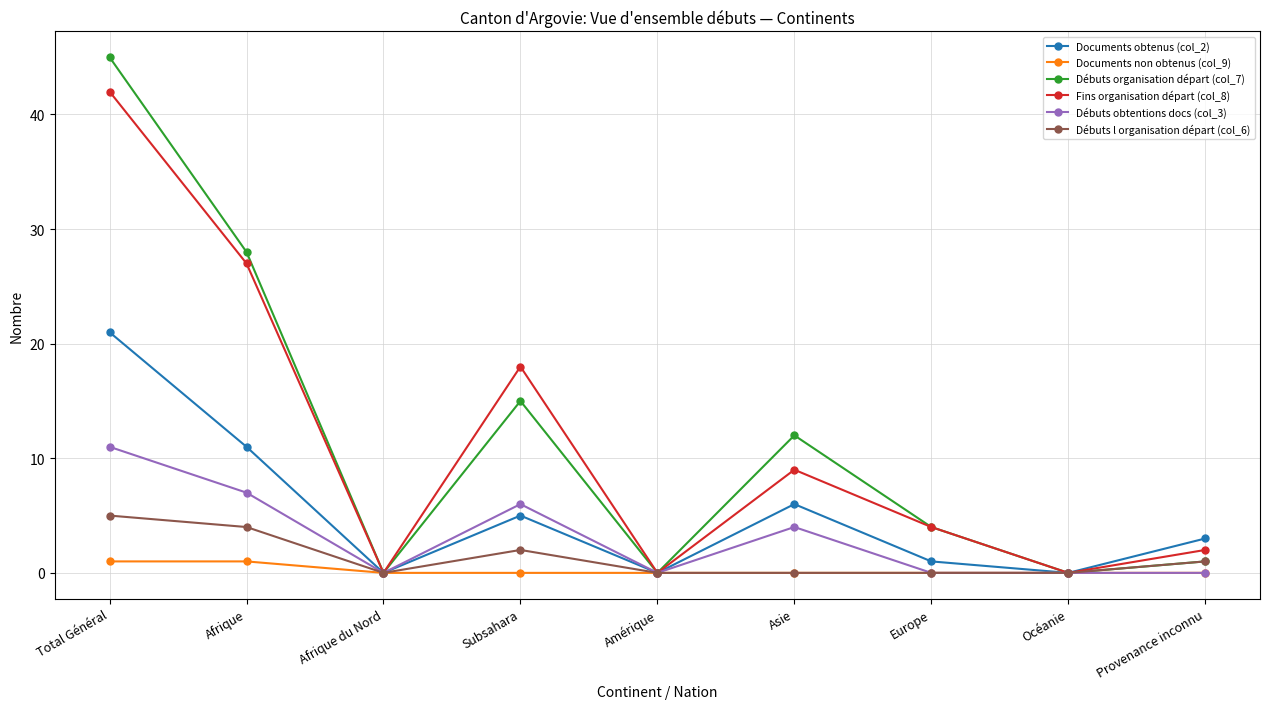

True or false: Documents obtenus (col_2) has a value of 1 at Provenance inconnu.

False